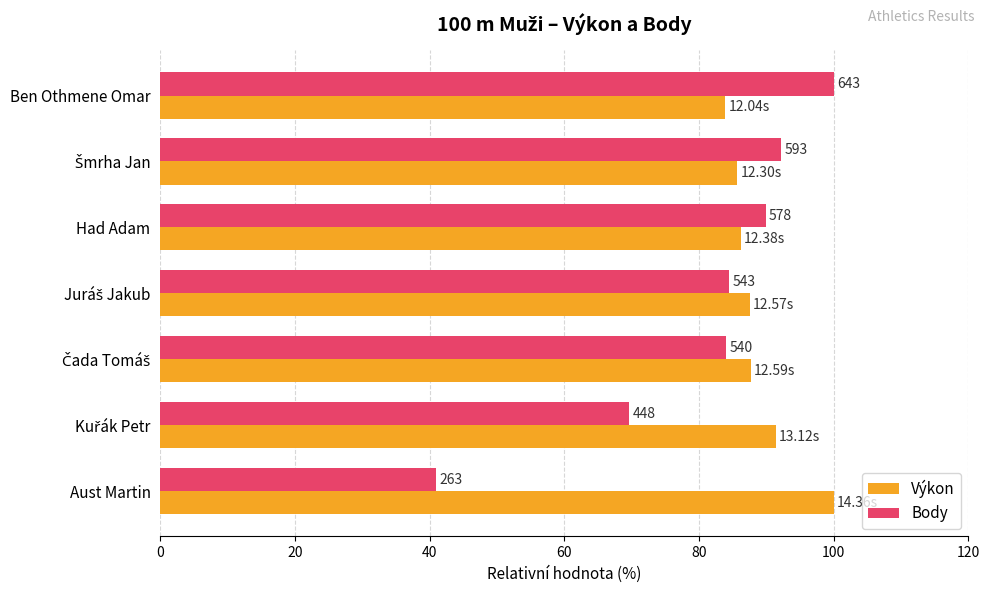

What are all the series names shown in the legend?

Výkon, Body